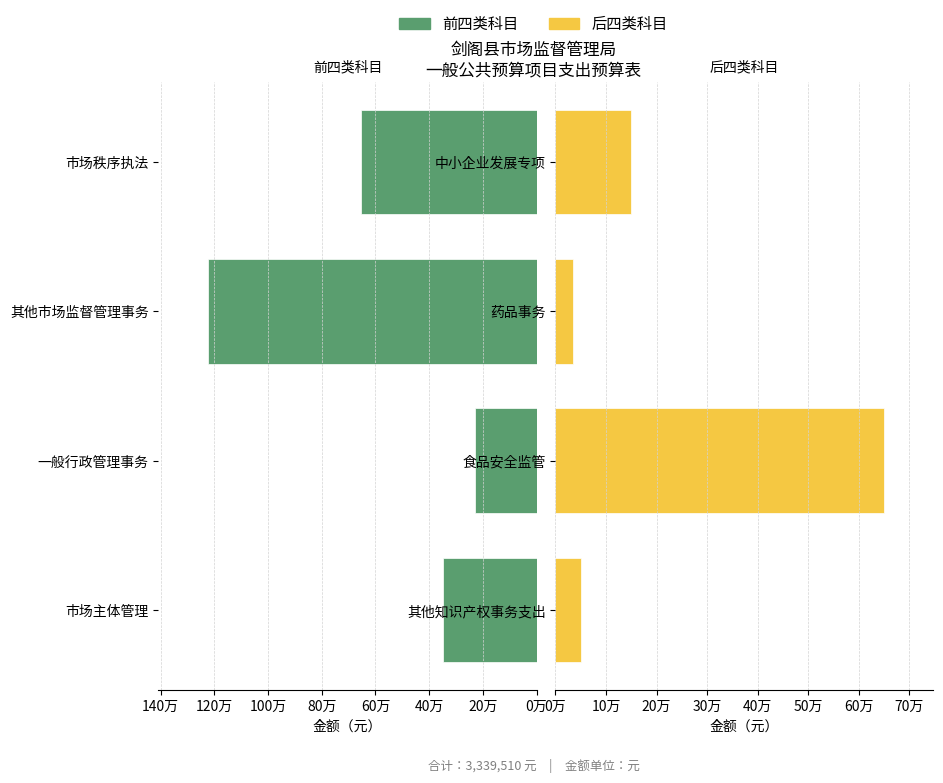

What is the lowest value of the 后四类科目 series?

35000